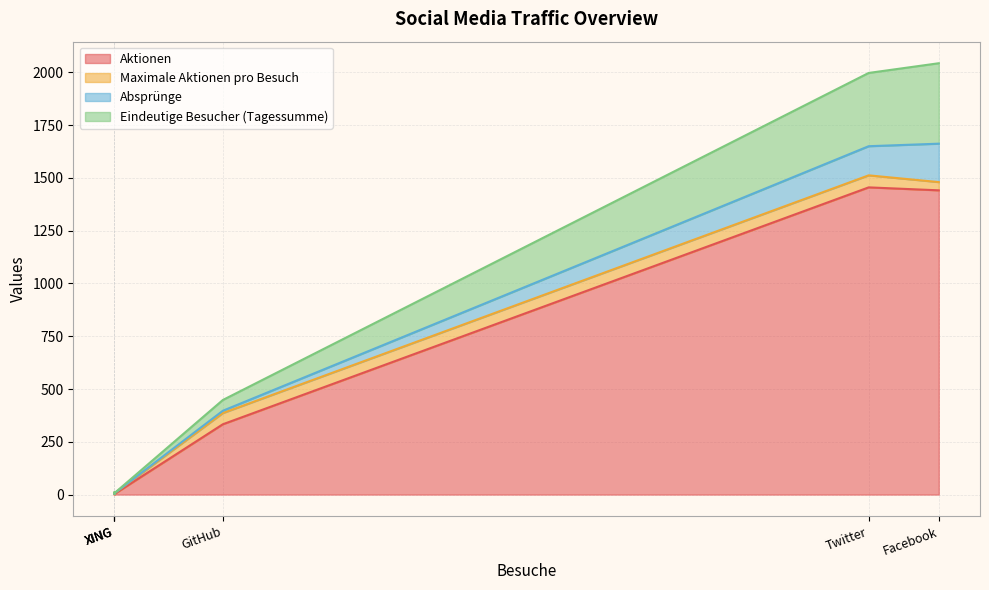

List the series in order of their peak value, lowest first.

Maximale Aktionen pro Besuch, Absprünge, Eindeutige Besucher (Tagessumme), Aktionen